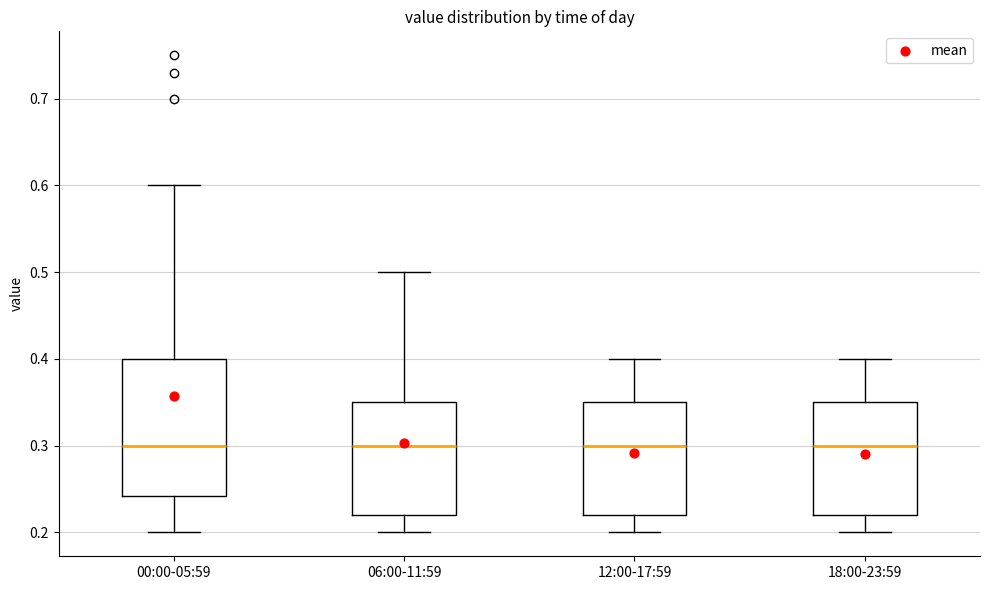

Where does the median line of the box for 06:00-11:59 sit on the y-axis? The values are not printed on the chart, so give them approximately, as read against the axis.

0.30